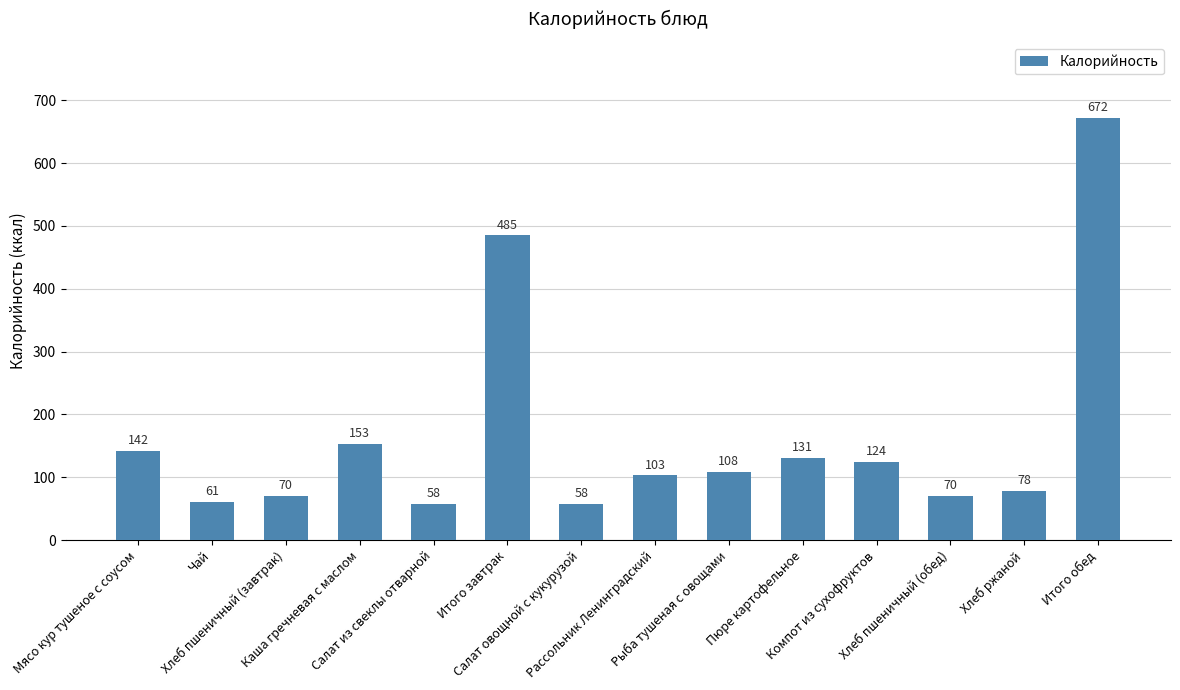

Are the bars grouped side by side (vs. stacked)?

No